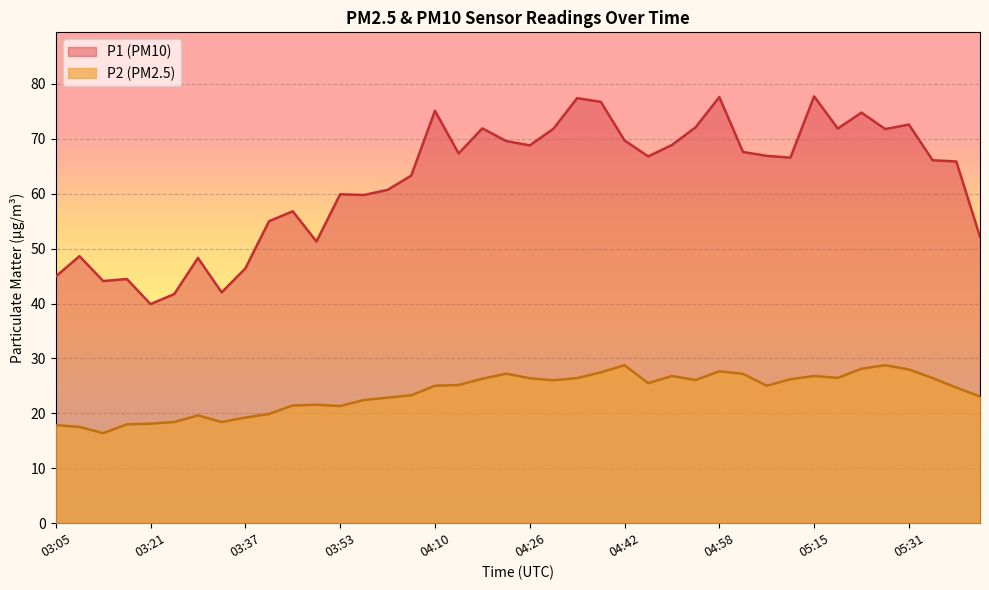

What is the sum of all P1 values?

2495.0